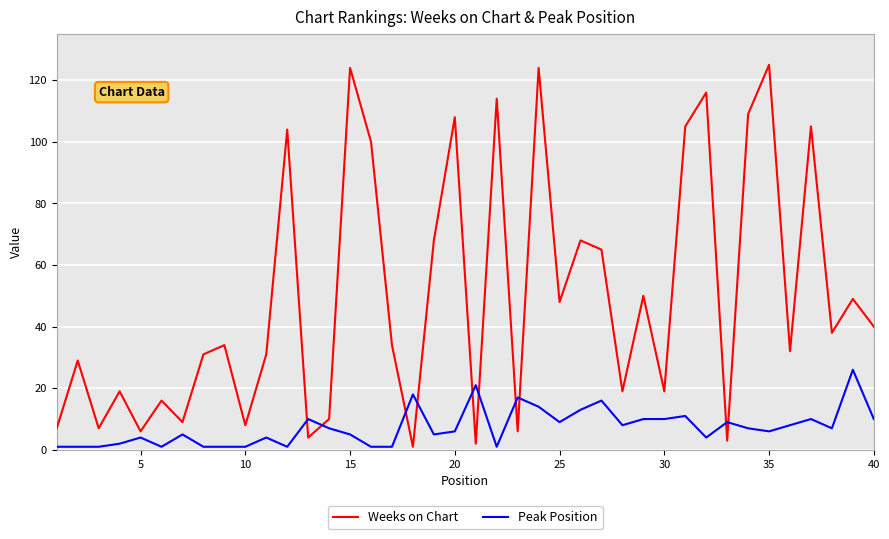

What is the average value of the Peak Position series?

7